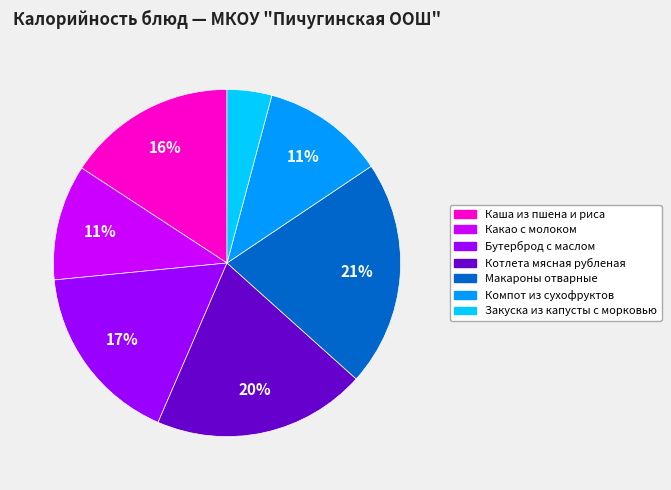

How many slices are in this pie chart?

7